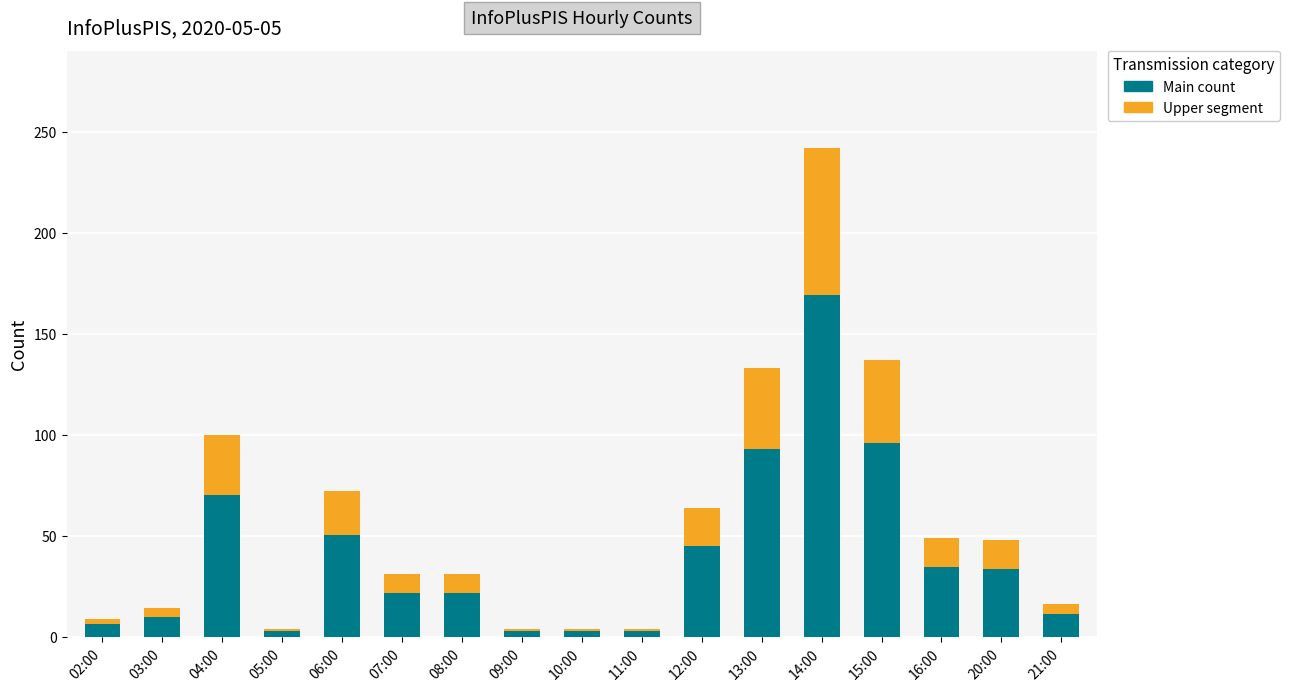

What is the difference between the Main count values at 16:00 and 04:00?

35.7